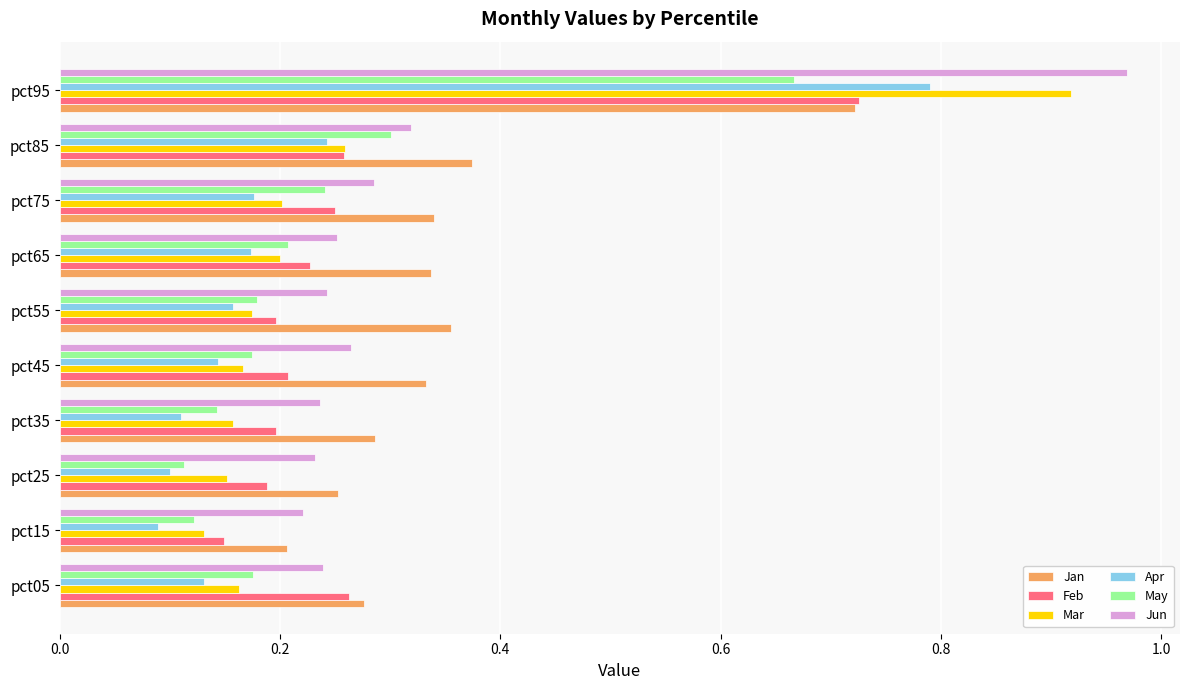

Which series has the widest spread of values?

Mar